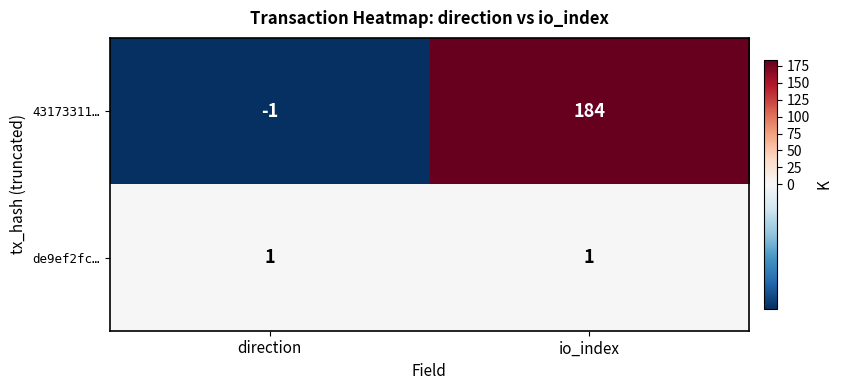

The 43173311… series shows 90 at io_index. True or false?

False